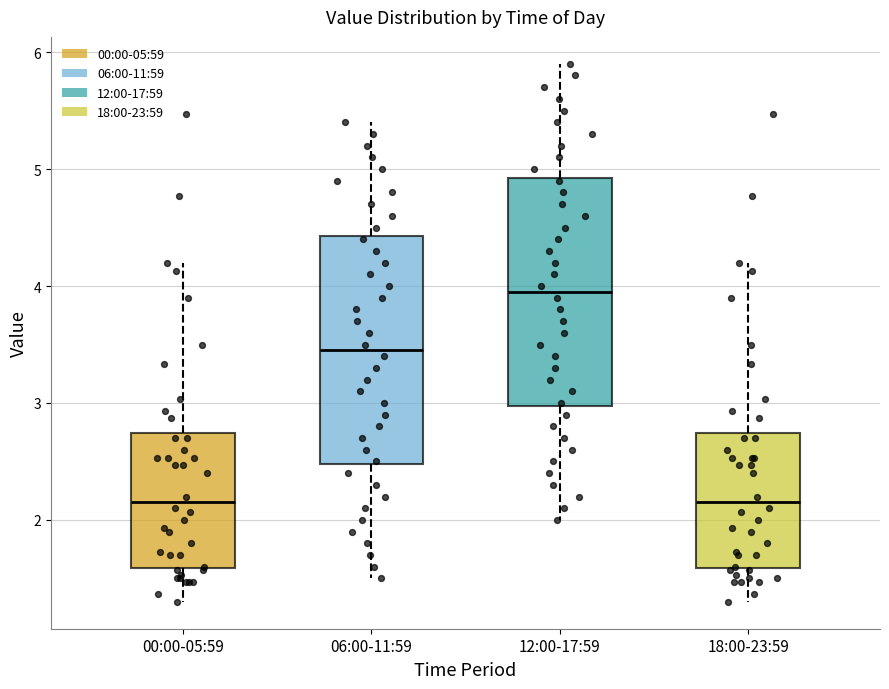

Where does the upper whisker of the box for 18:00-23:59 end on the y-axis? The values are not printed on the chart, so give them approximately, as read against the axis.

4.2